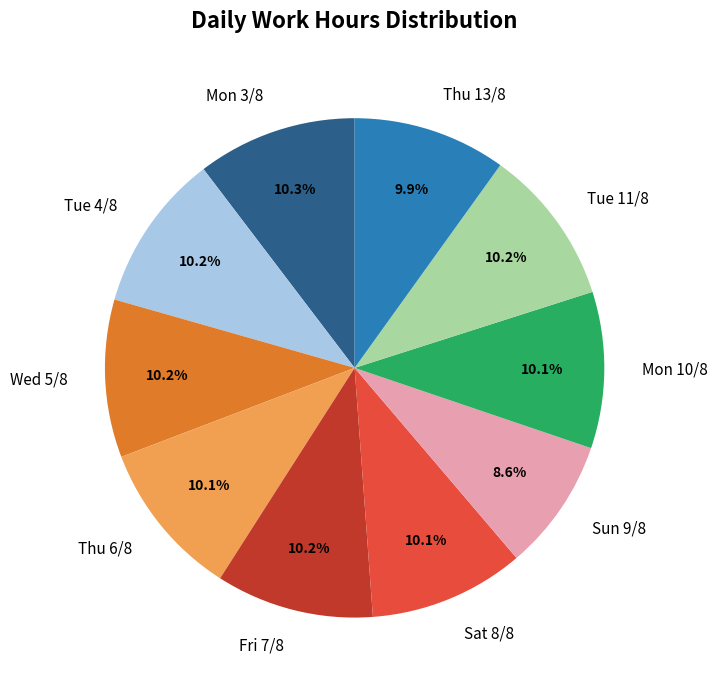

Which category has the smallest portion of the pie?

Sun 9/8